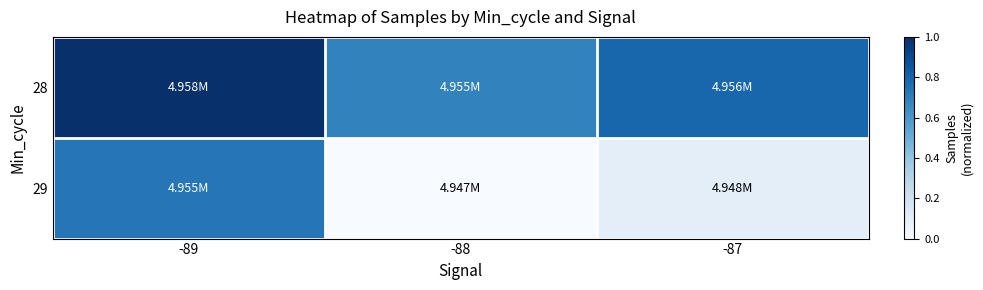

Rank the series by their maximum value, from lowest to highest.

29, 28